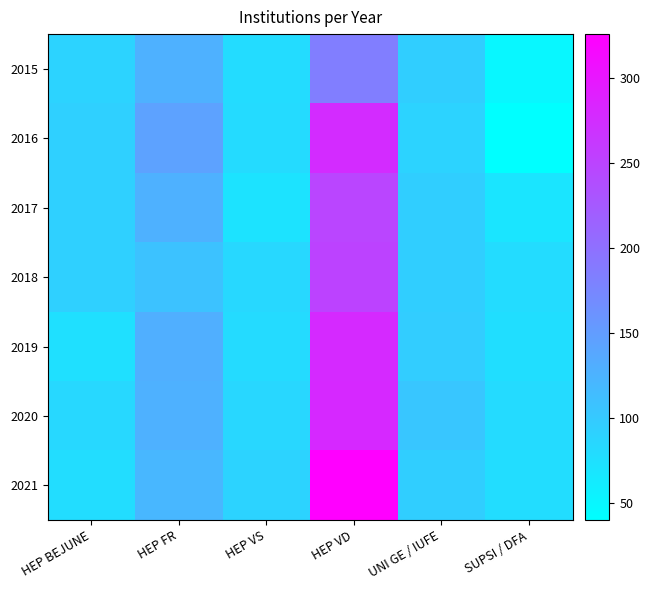

Rank the series by their maximum value, from highest to lowest.

2021, 2020, 2019, 2016, 2018, 2017, 2015